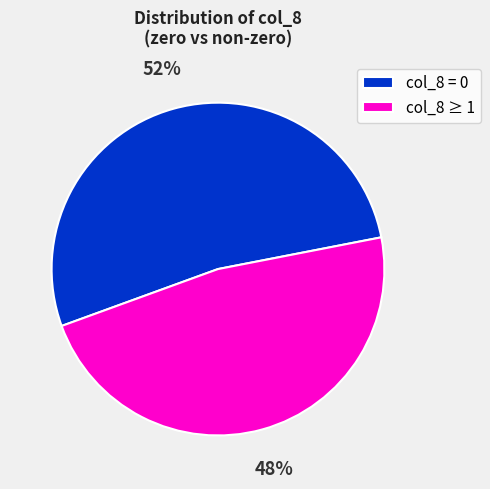

What percentage is the col_8 = 0 slice, to the nearest percent?

52%